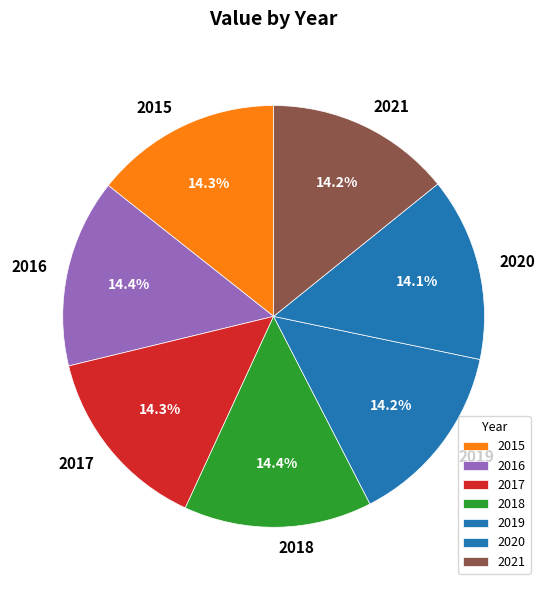

To the nearest percent, what portion does 2019 represent?

14%